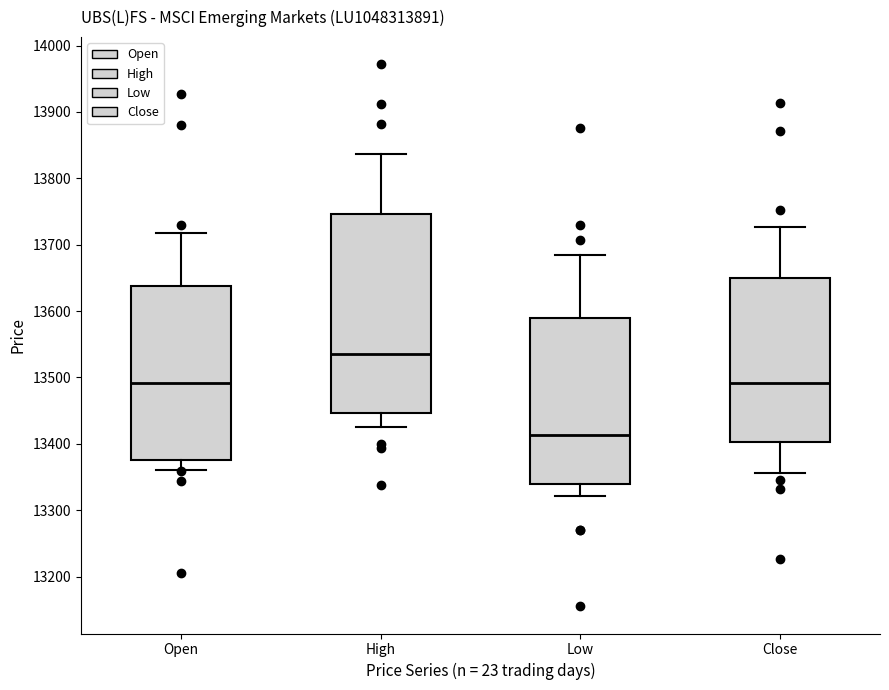

Where does the lower whisker of the box for Close end on the y-axis? The values are not printed on the chart, so give them approximately, as read against the axis.

13360